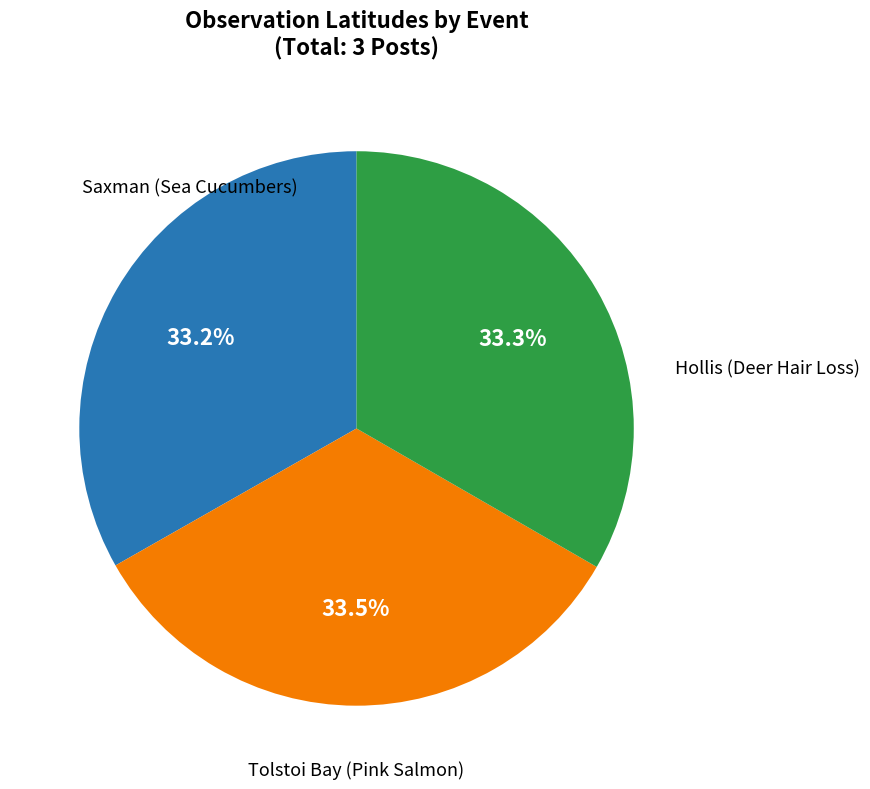

Is there any slice that represents more than half of the pie?

No